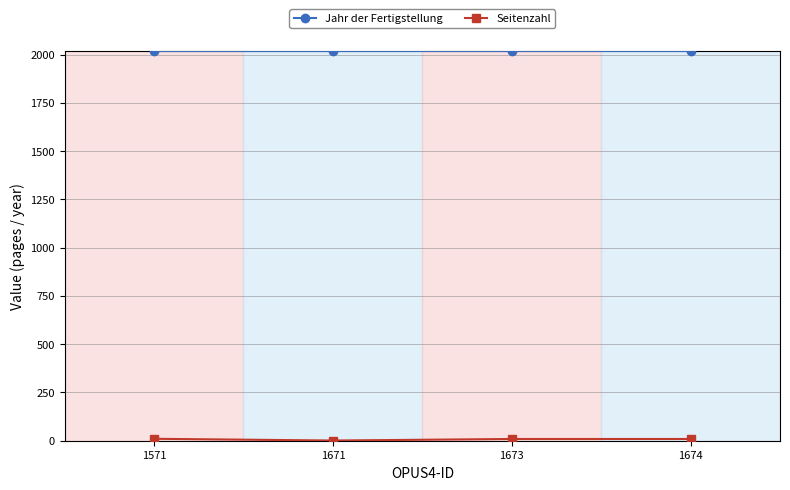

The Jahr der Fertigstellung series shows 3066 at 1673. True or false?

False